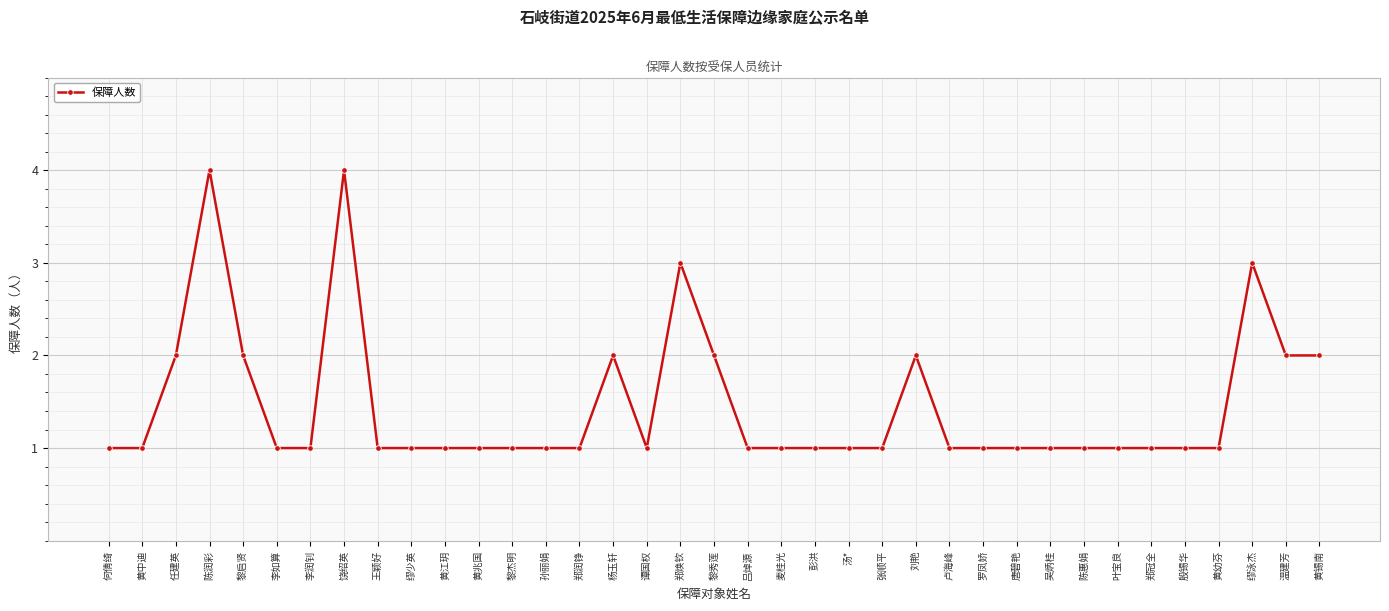

The value at 罗凤娇 is 0. True or false?

False